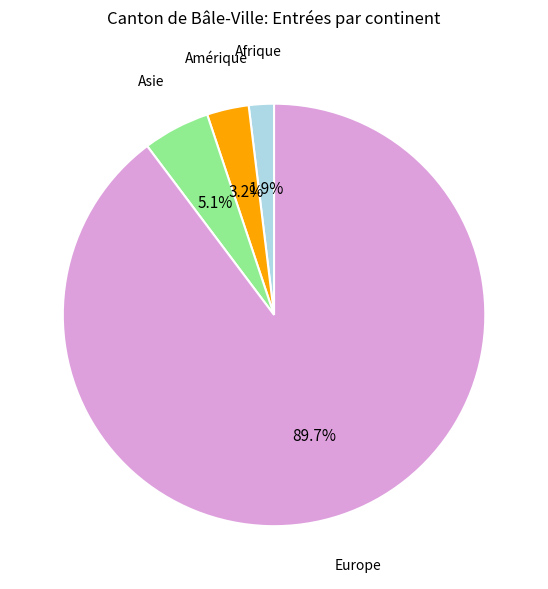

Is it true that Asie is 17% of the pie?

False